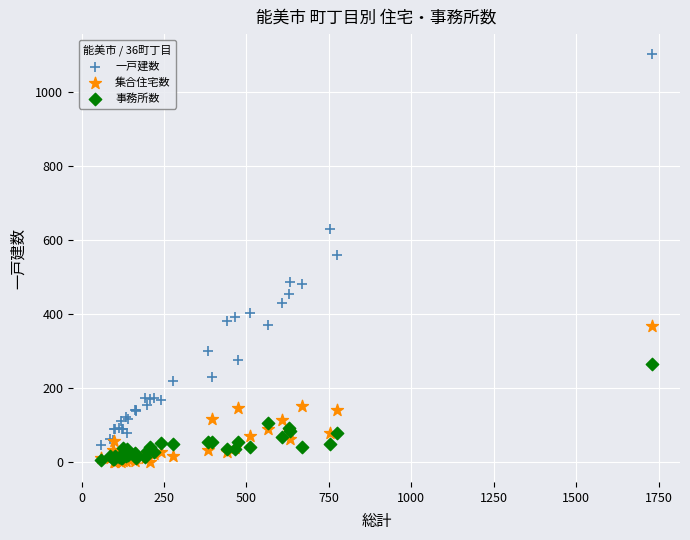

What are all the series names shown in the legend?

一戸建数, 集合住宅数, 事務所数